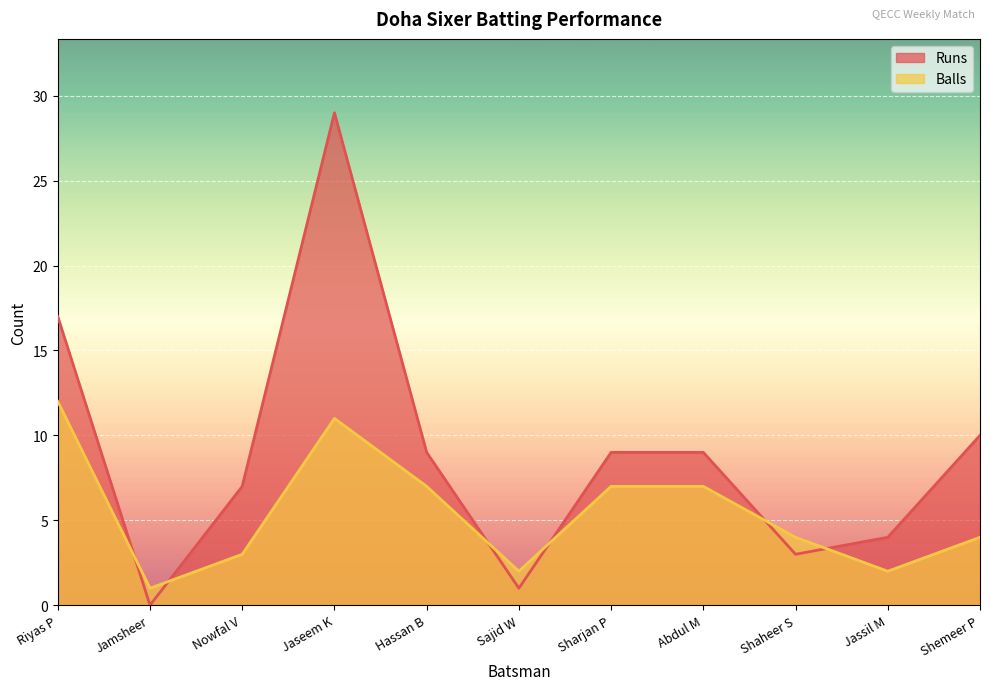

What is the difference between the Balls values at Shaheer S and Sharjan P?

3